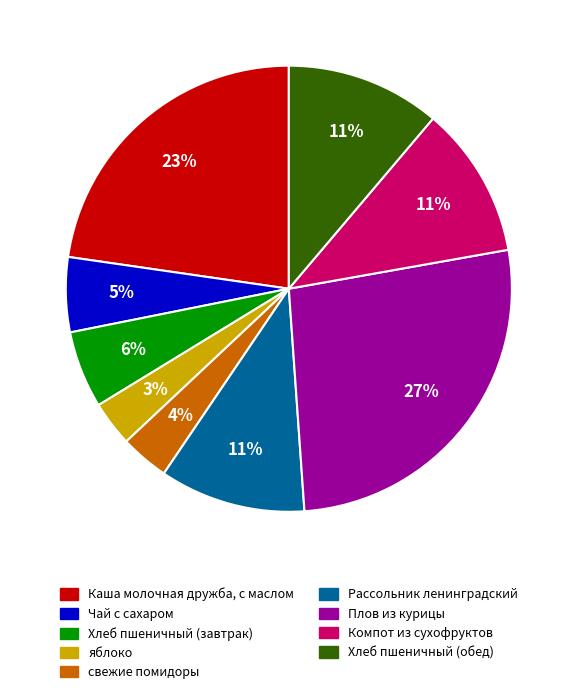

Which slice is the largest?

Плов из курицы